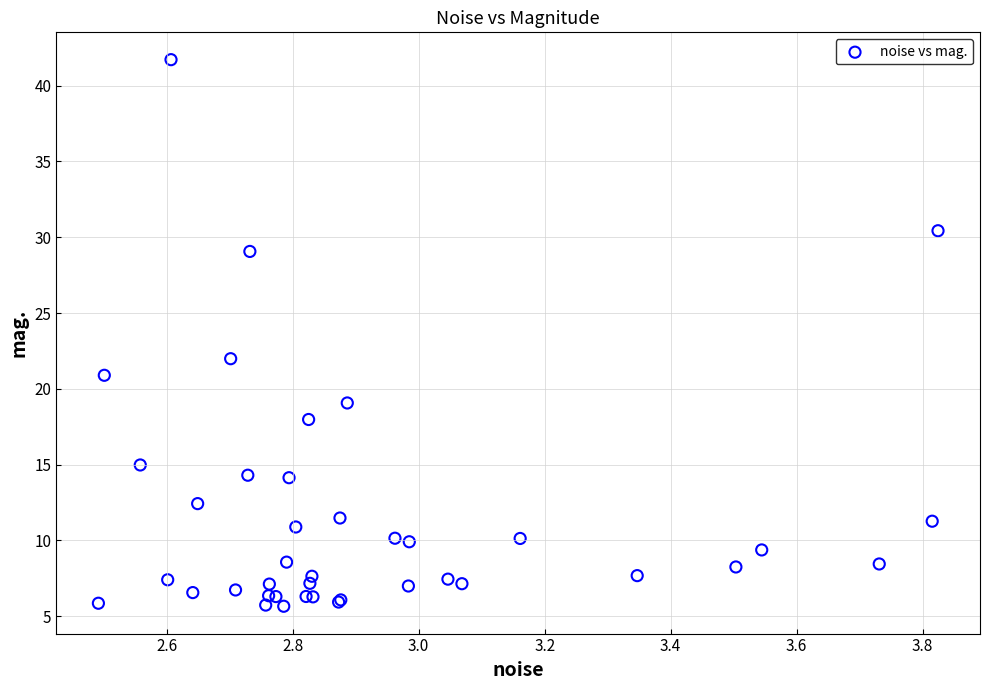

What Y value in the scatter plot is closest to 23?

22.0